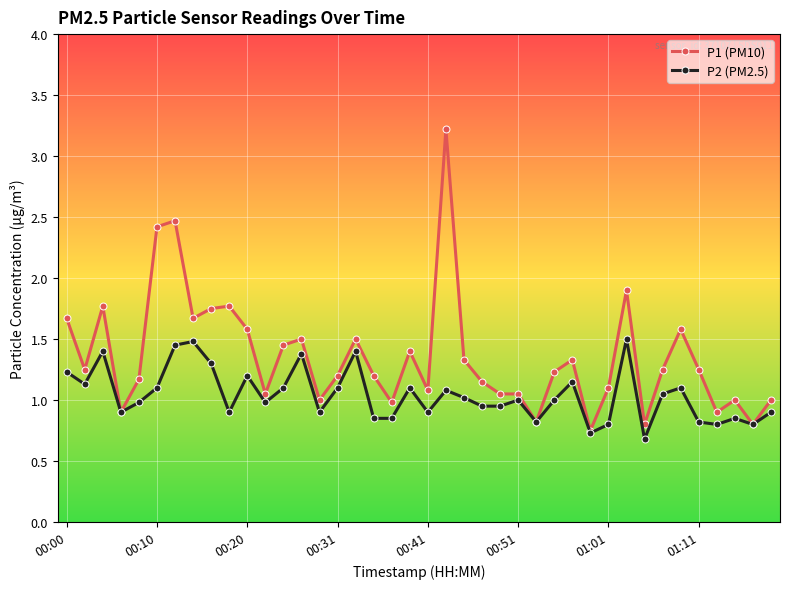

List the series in order of their overall mean, highest first.

P1 (PM10), P2 (PM2.5)